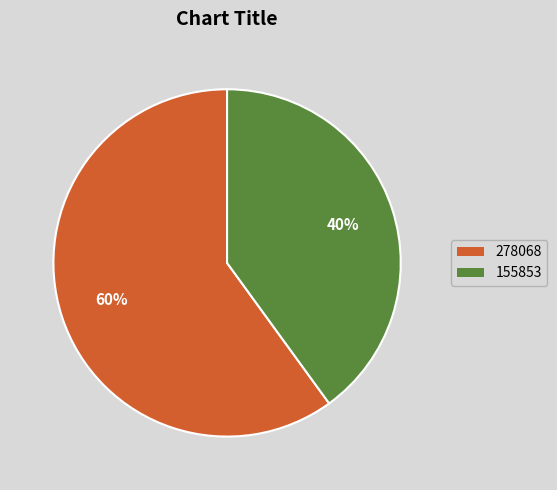

Does any single category account for the majority?

Yes